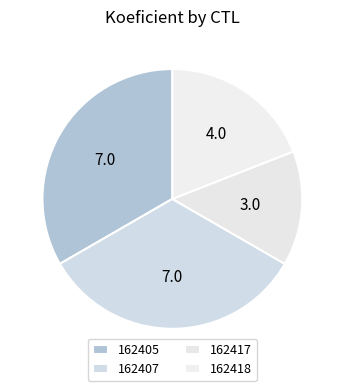

Which slice is the largest?

162405